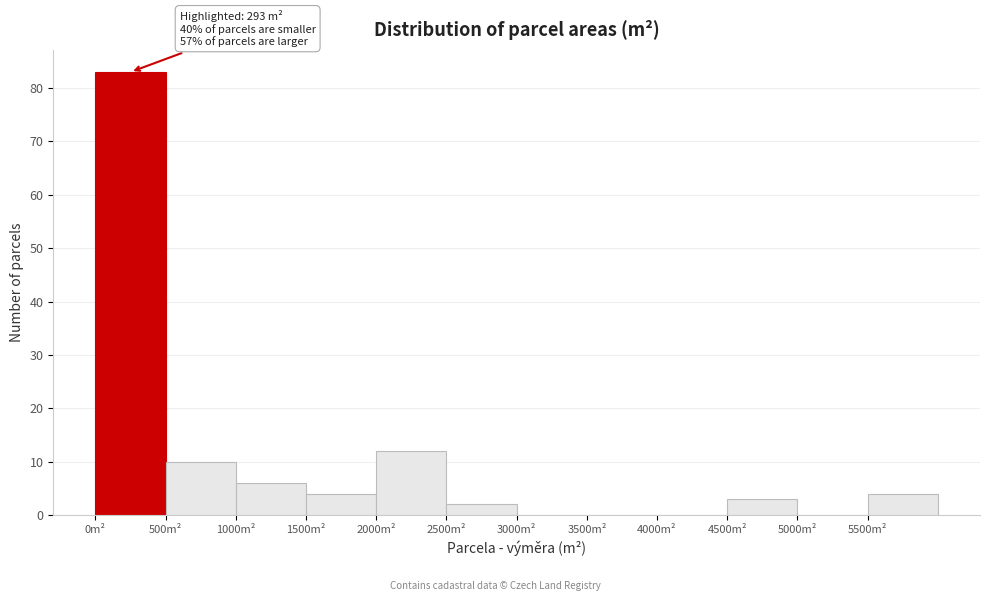

Over which range of the x-axis is the bar tallest?

0 to 500